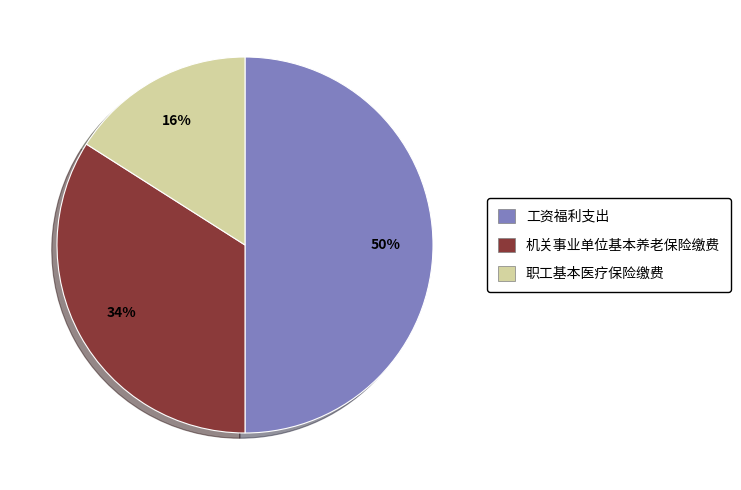

Approximately how many times larger is the value at 工资福利支出 compared to 职工基本医疗保险缴费?

3.1